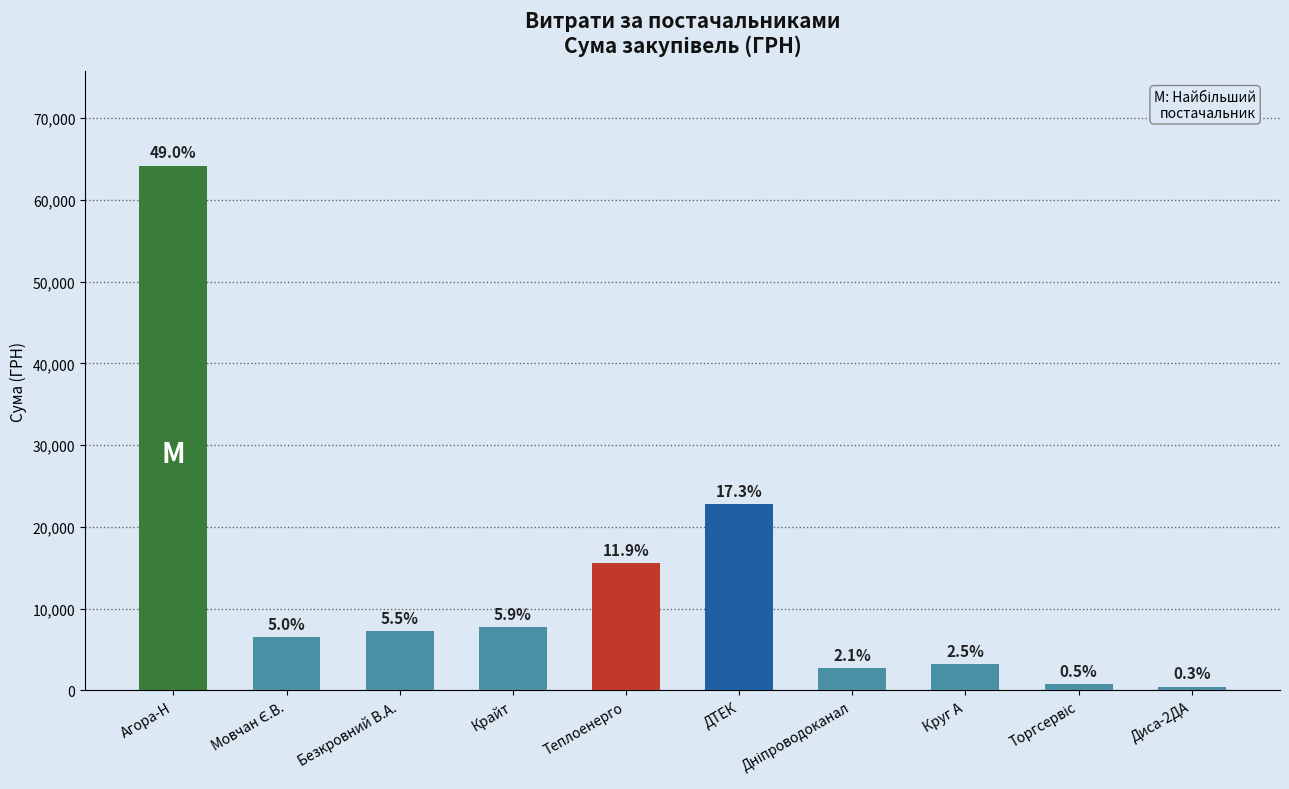

How many bars are there in total?

10